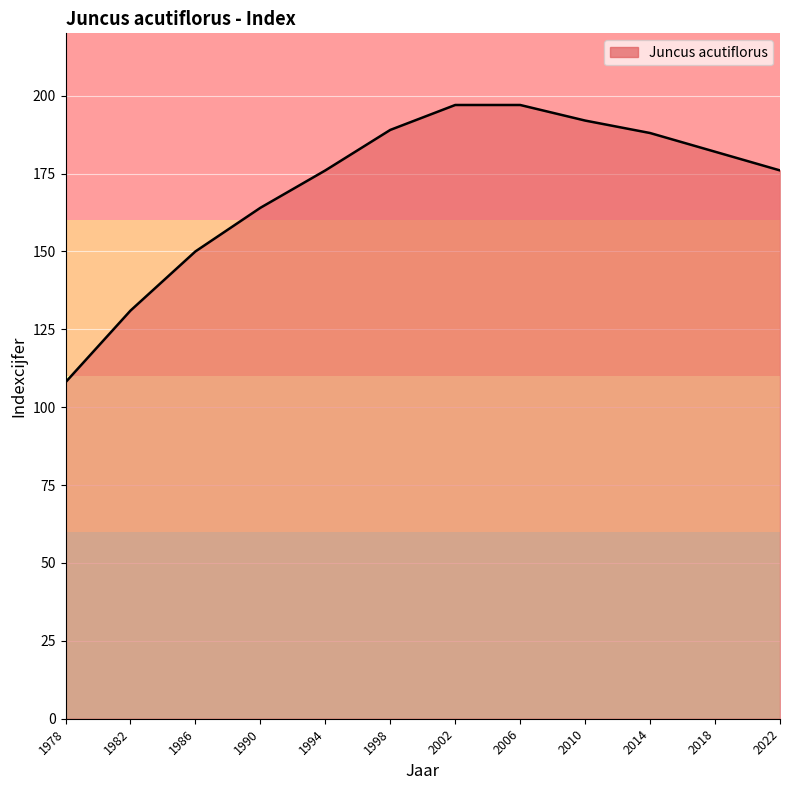

Which label corresponds to the smallest value in the chart?

1978